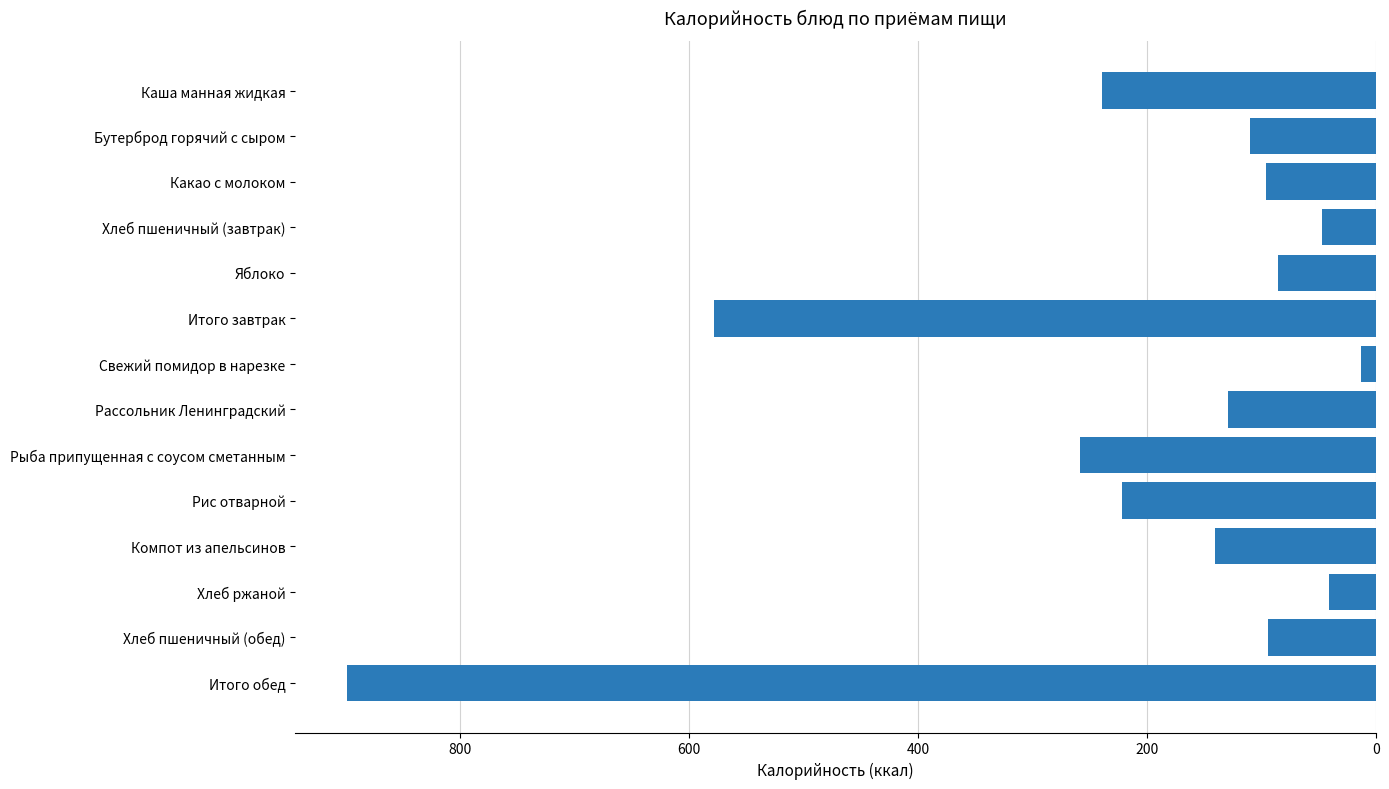

Are the bars horizontal?

Yes